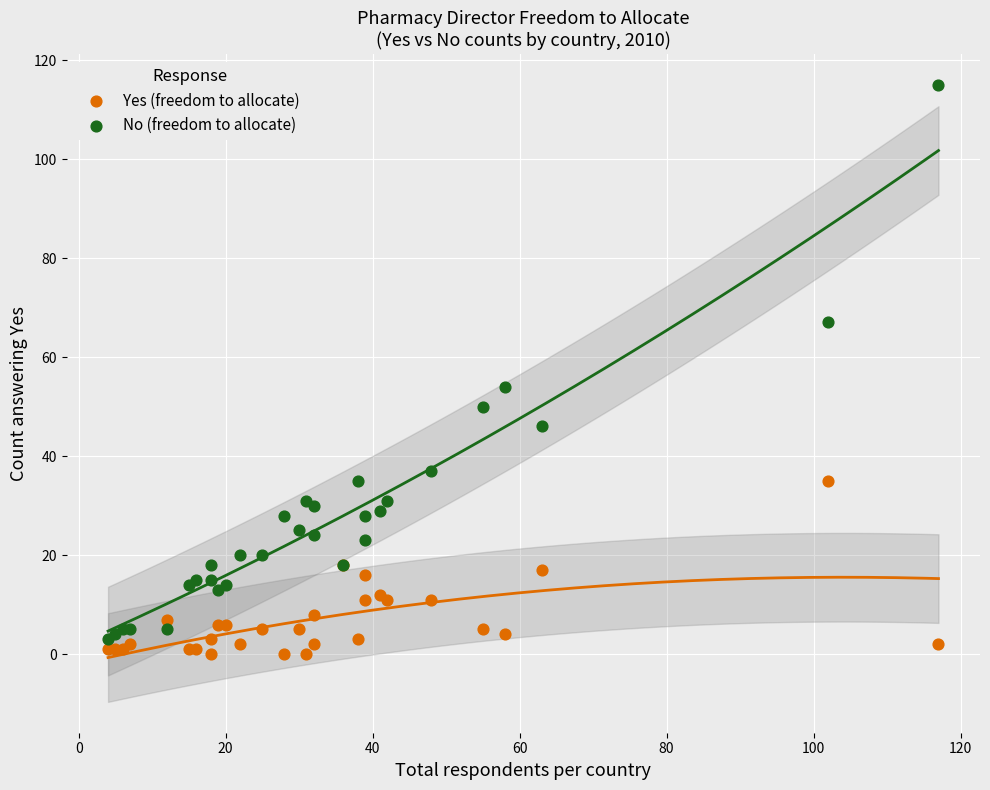

Across all series, what Y value is closest to 57?

54